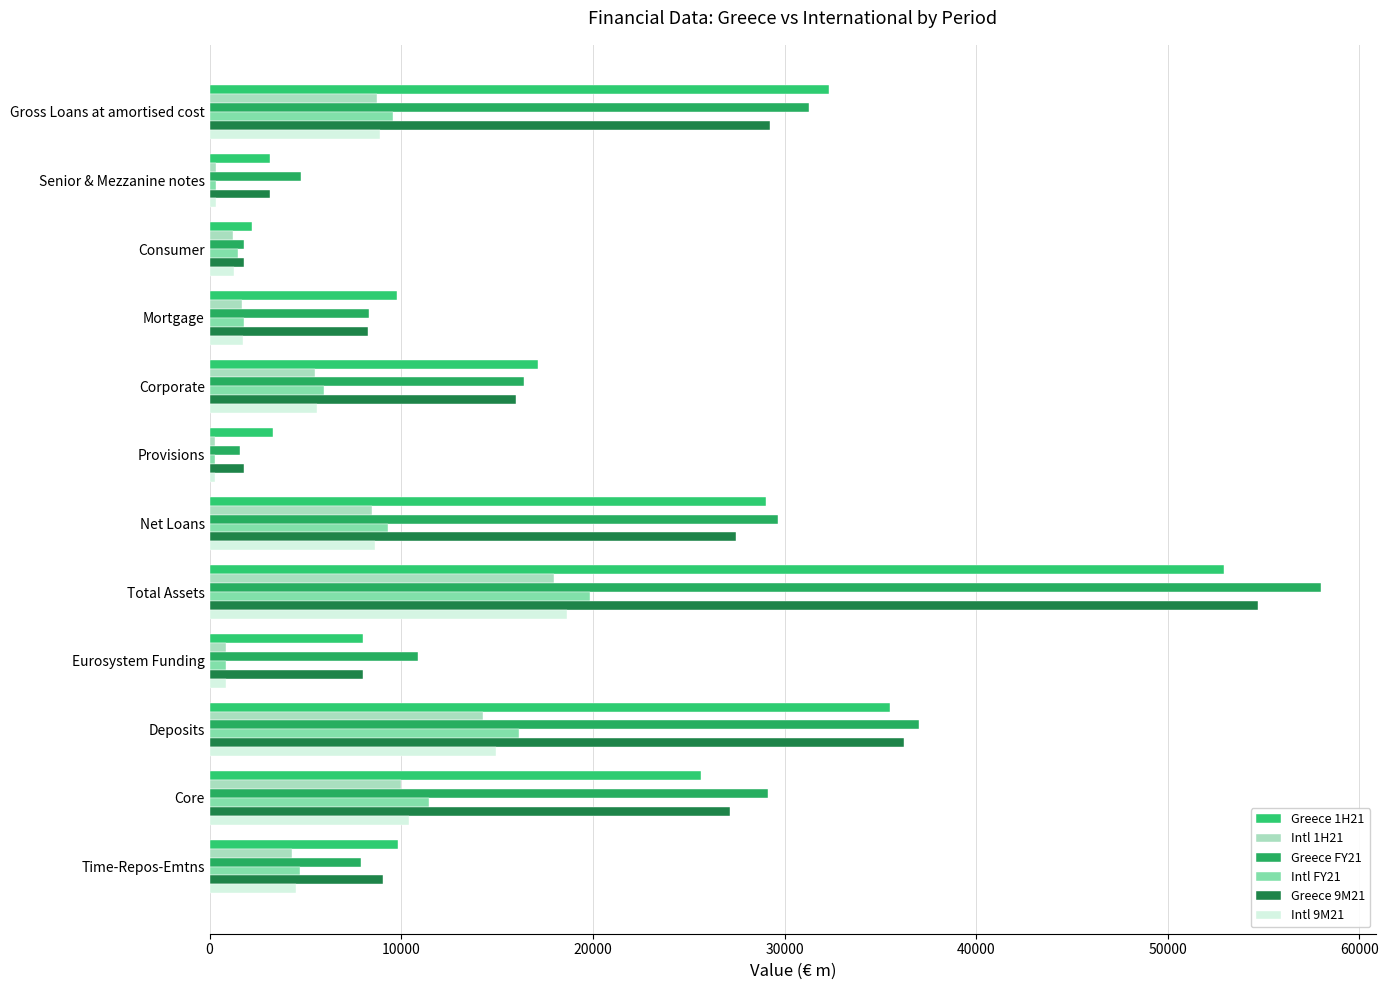

Which series has the largest total across all categories?

Greece FY21